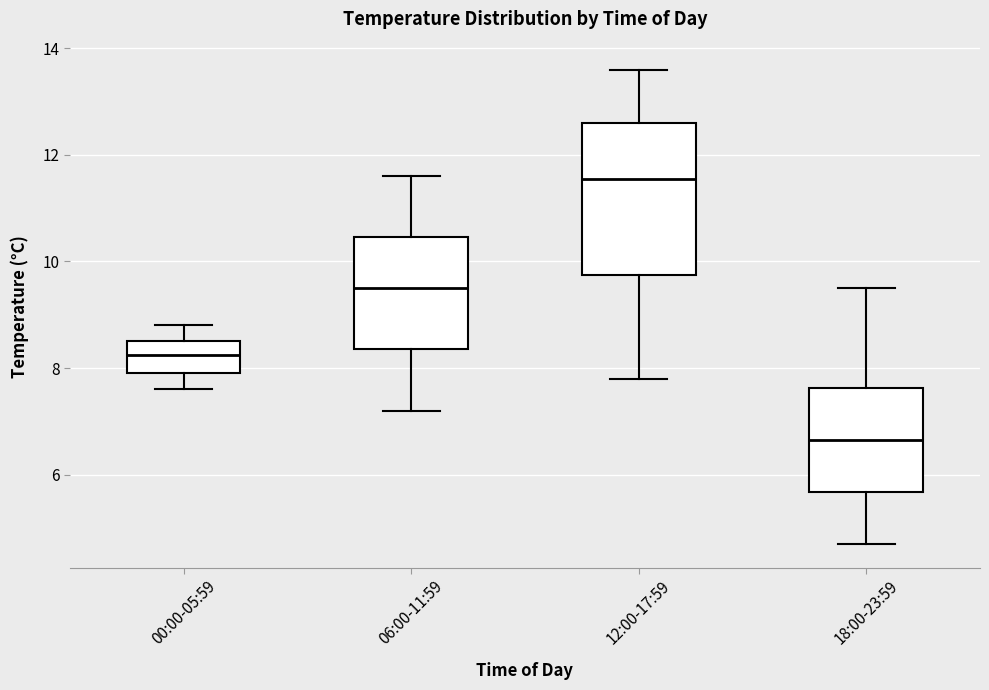

Comparing the boxes themselves (not the whiskers), which one is the tallest?

12:00-17:59